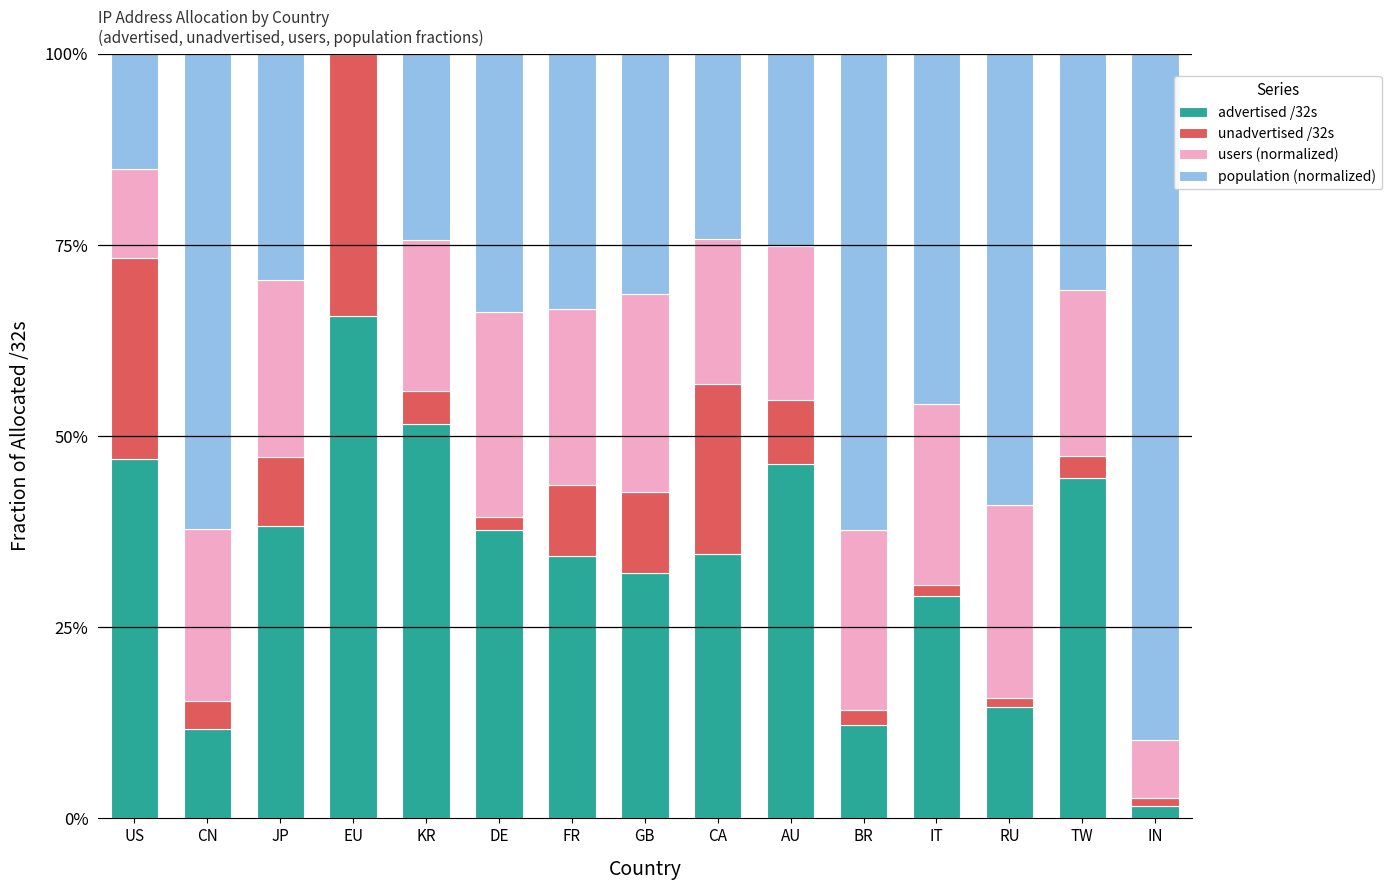

What is the total value across all series at GB?

1.0